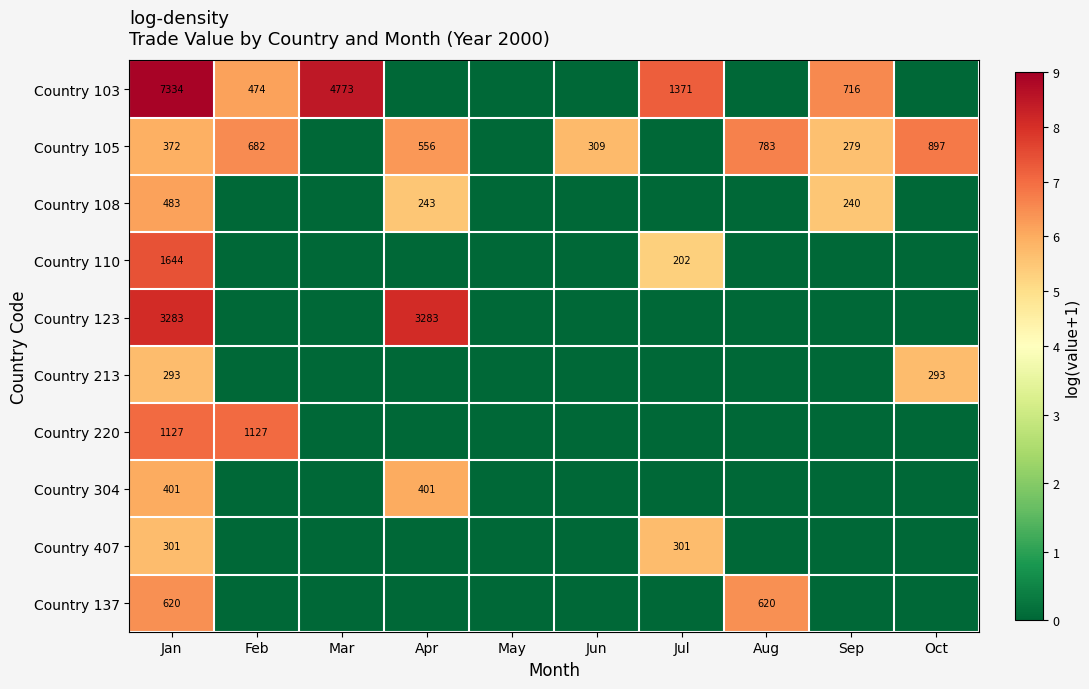

True or false: Country 407 has a value of 418 at Jan.

False